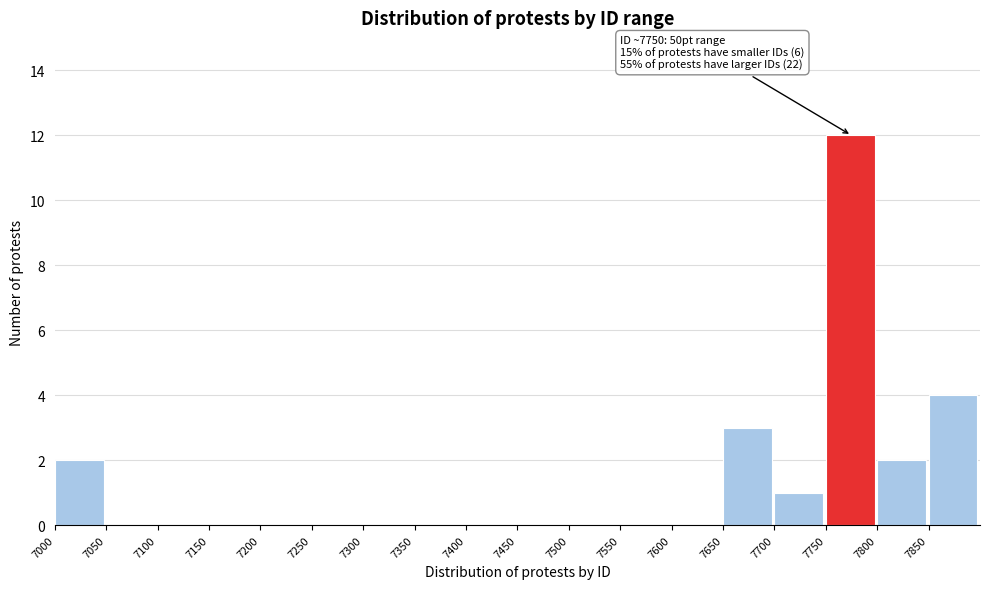

Which range on the x-axis has the tallest bar?

7750 to 7800